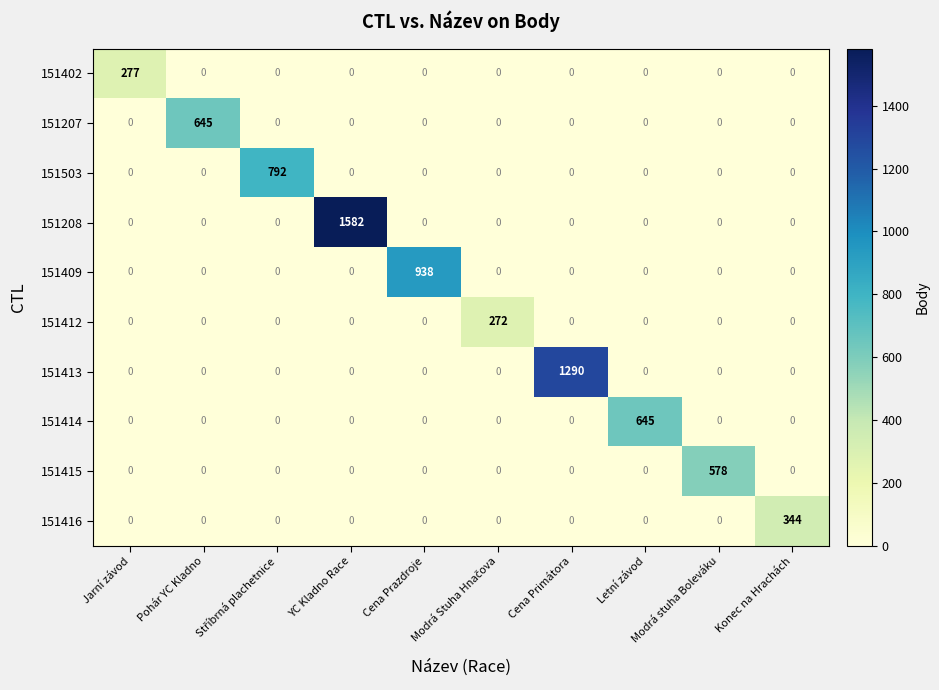

Which series has the largest range (max minus min)?

151208